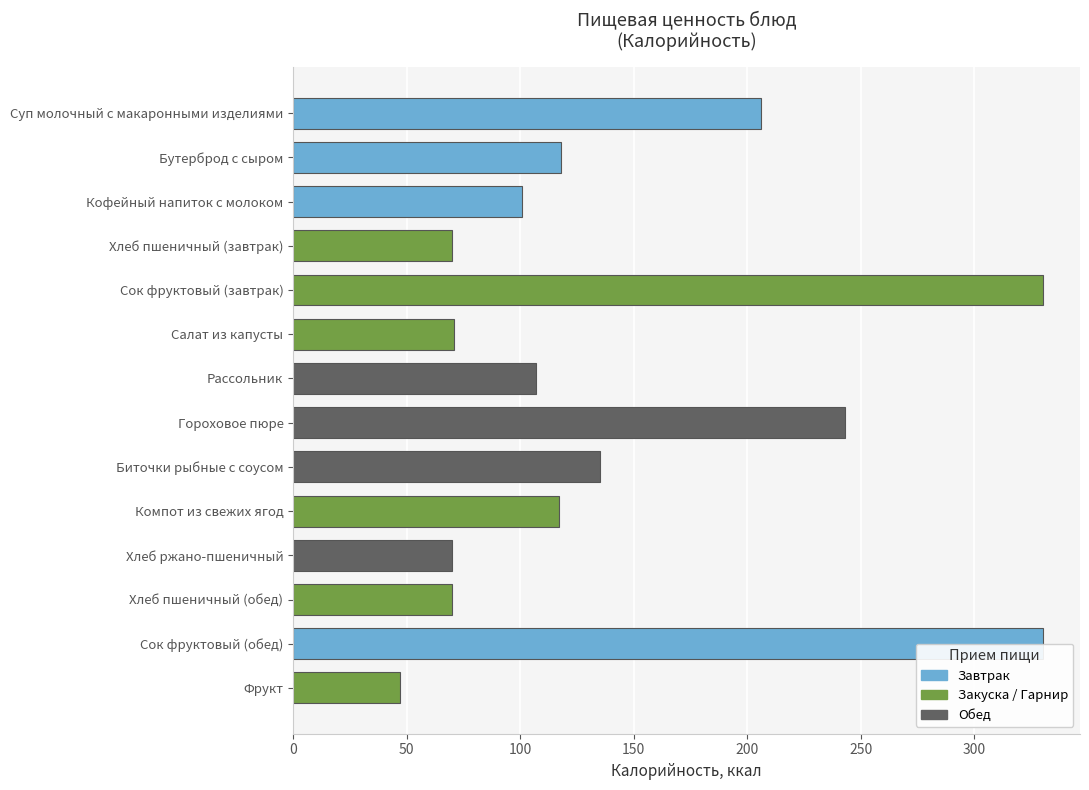

Between Салат из капусты and Сок фруктовый (завтрак), which is larger?

Сок фруктовый (завтрак)